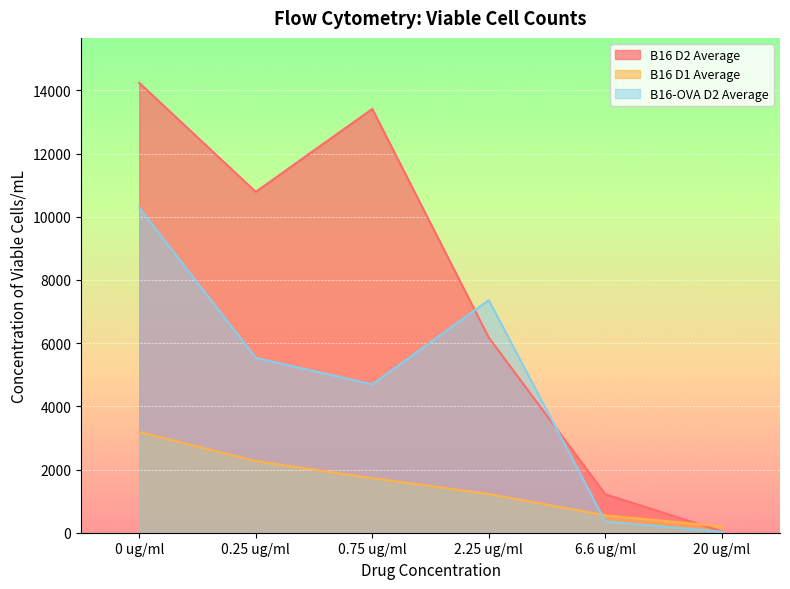

How many times do B16 D2 Average and B16 D1 Average cross each other?

1